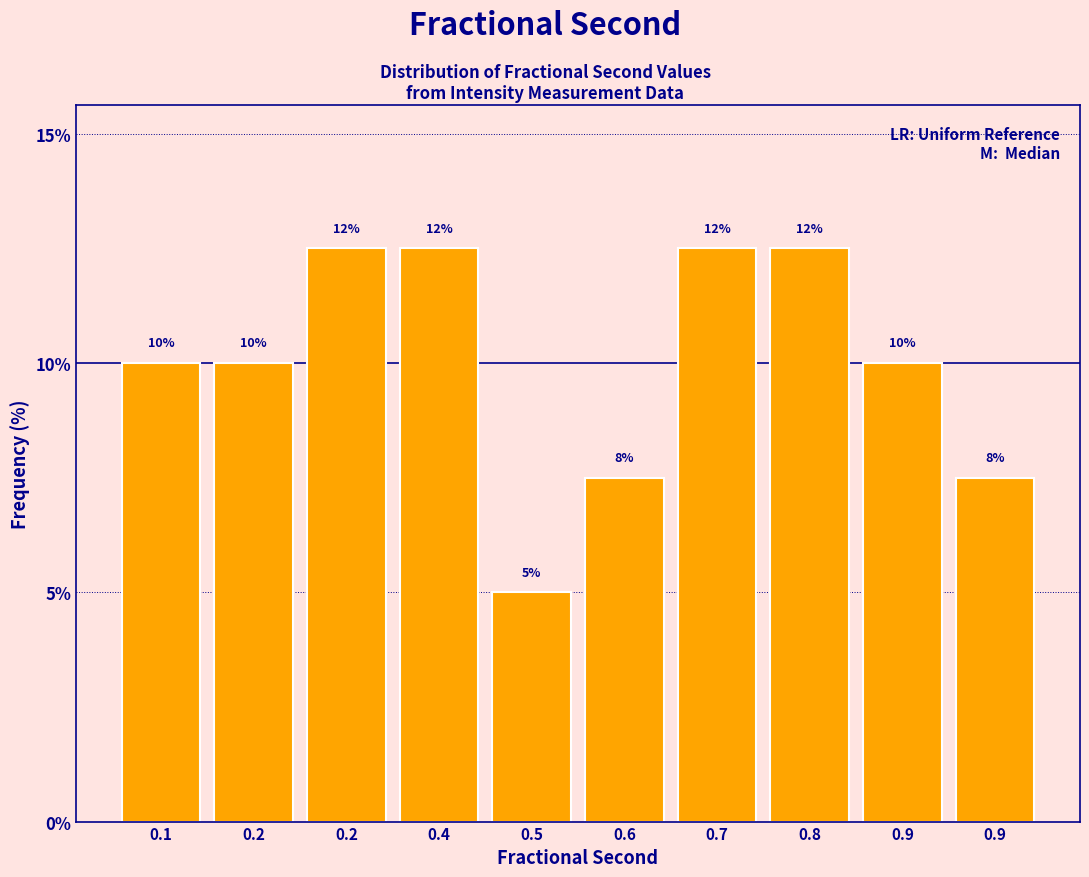

How many bars are there in total?

10